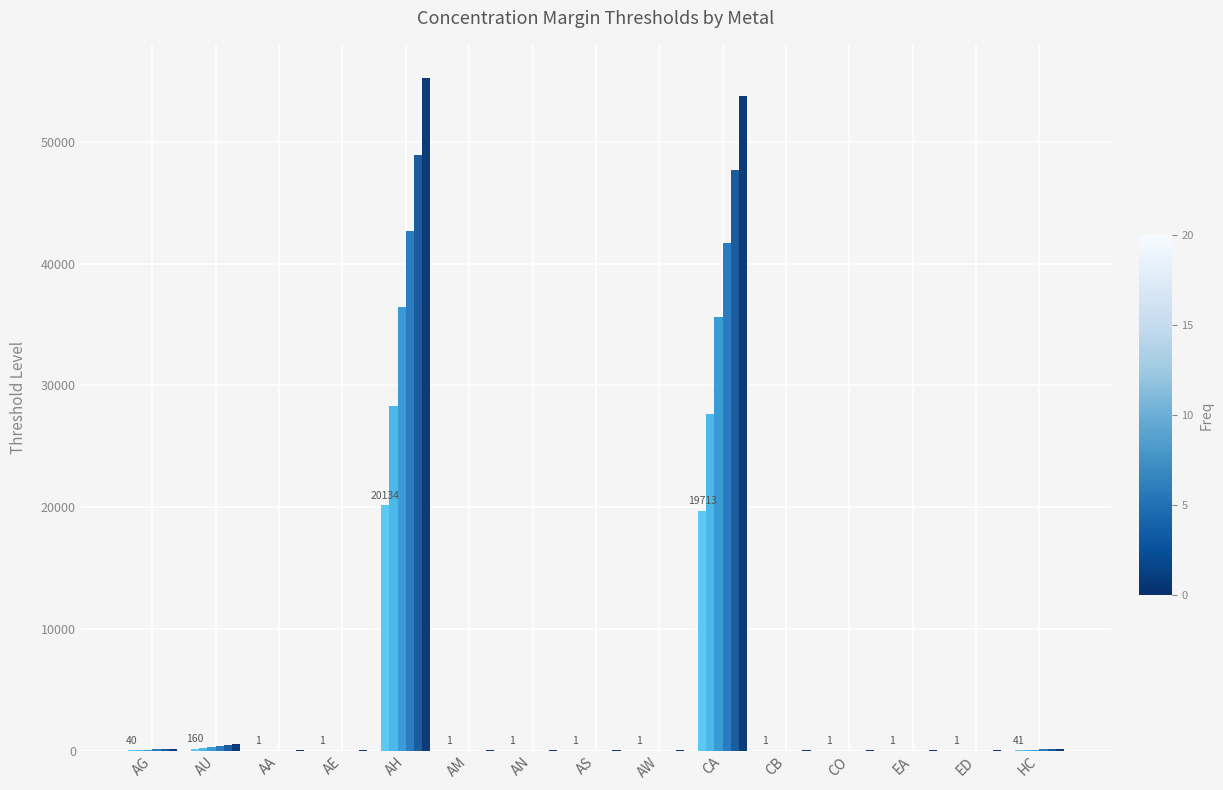

Count the number of categories in the chart.

15